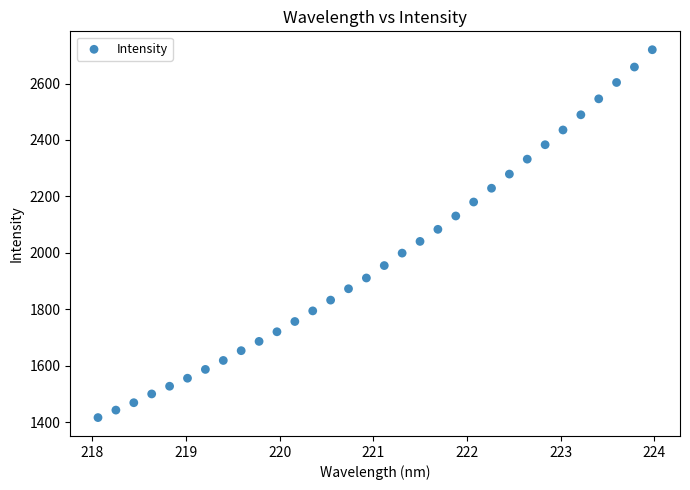

What is the range of Y values (max minus min)?

1304.3